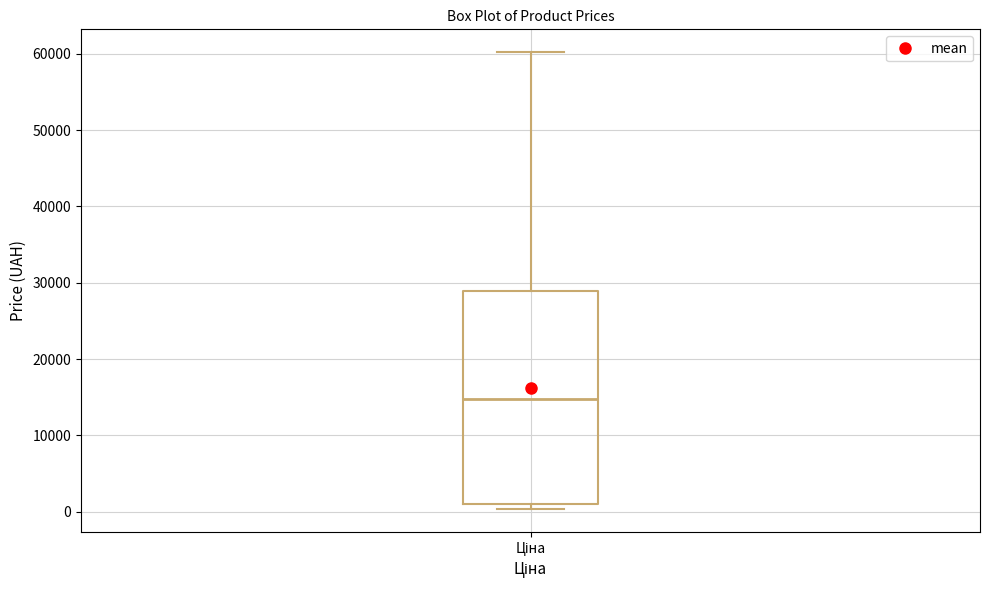

Read this box plot against the y-axis: the position of the median line, the range covered by the box, and the ends of both whiskers. The values are not printed on the chart, so give them approximately, as read against the axis.

median 15000, box 1000 to 29000, whiskers 0 to 60000